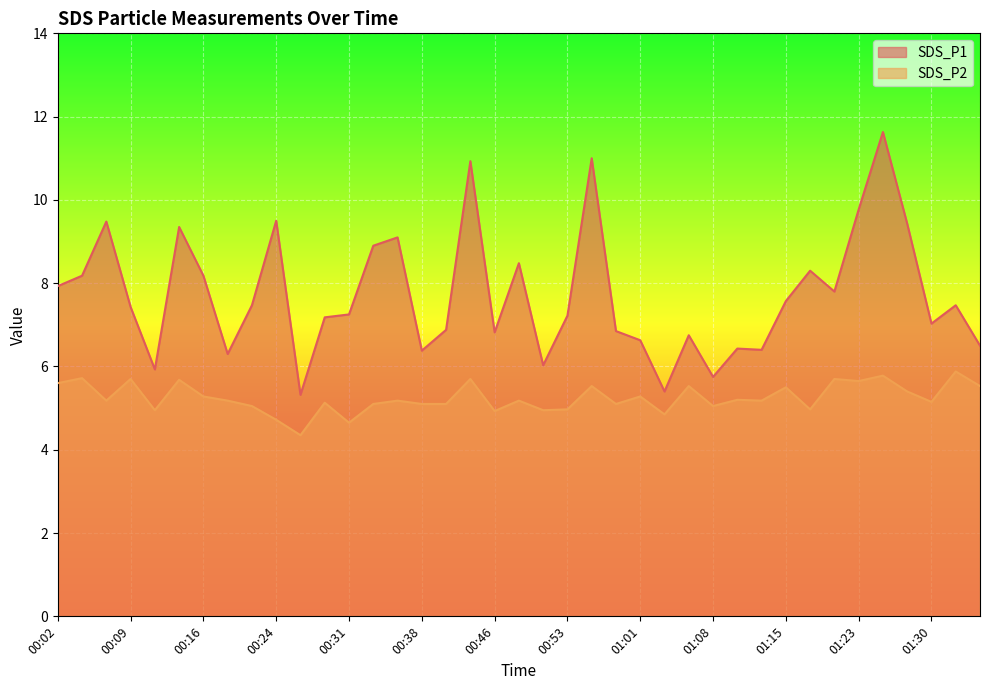

True or false: SDS_P1 and SDS_P2 cross at least once.

False